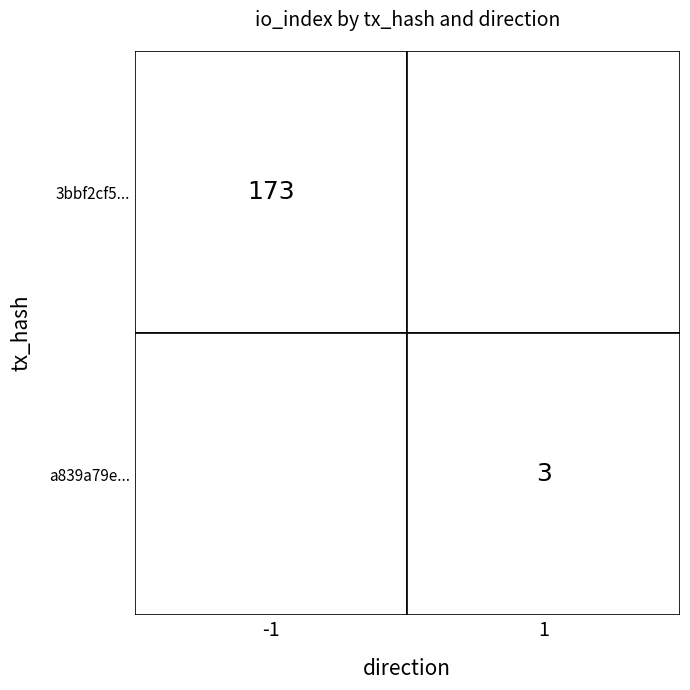

Rank the series at io_index from lowest to highest value.

a839a79e94047321eabfe5a6d7968e07be9aa9a, 3bbf2cf539fb78ddd7ef8ea61773fad89a54505